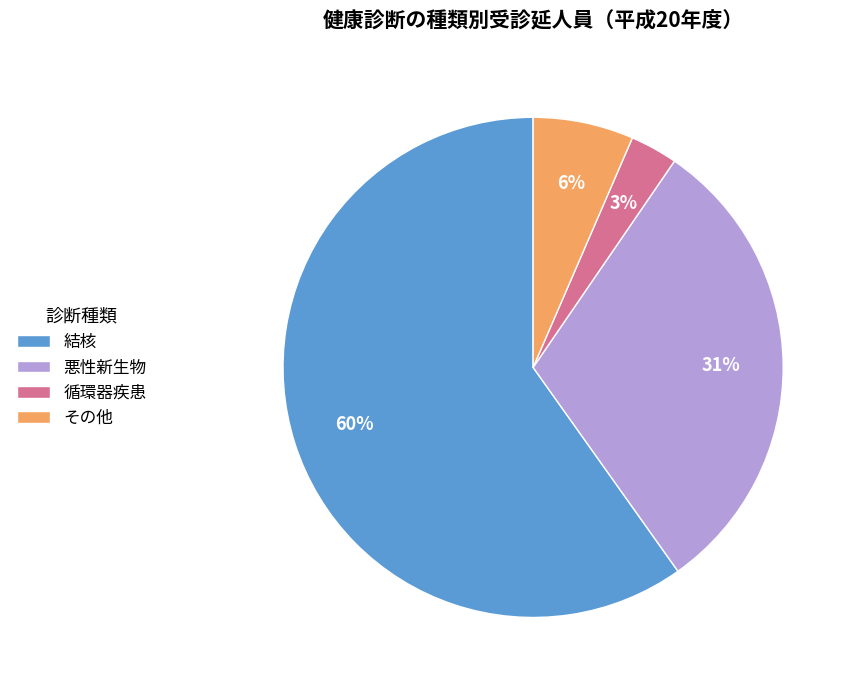

To the nearest percent, what is the combined percentage of その他 and 悪性新生物?

37%